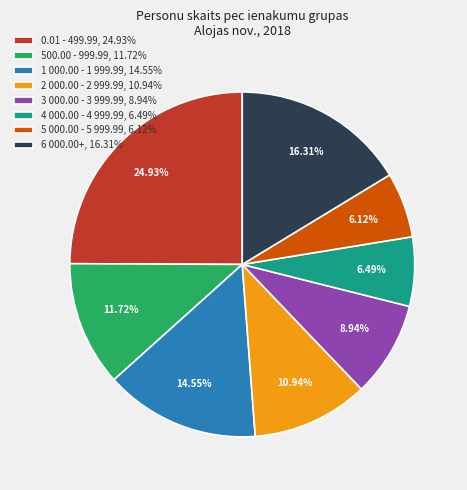

How many segments does this pie chart have?

8